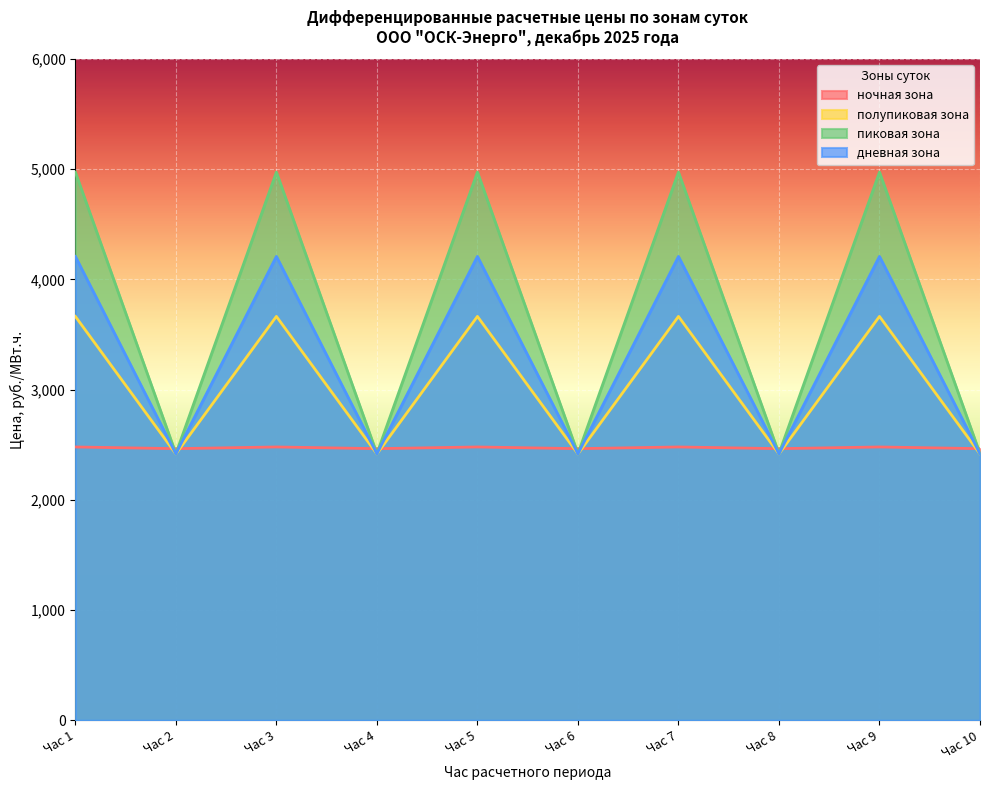

True or false: пиковая зона has more than 0 interior local peaks.

True